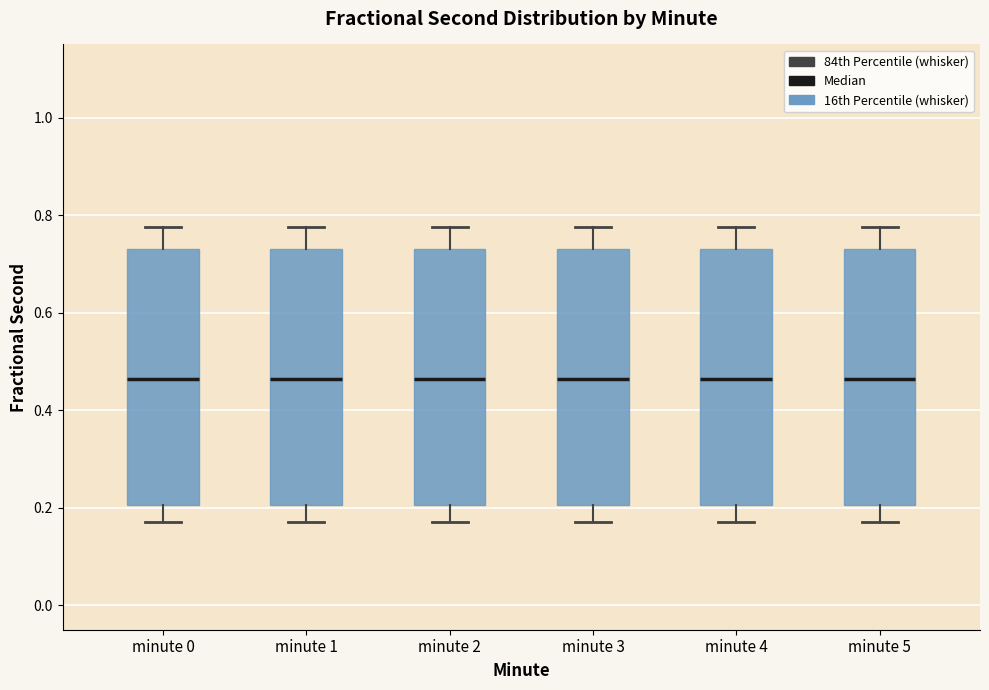

Reading left to right, read every box against the y-axis: the position of its median line, the range the box covers, and the ends of its whiskers. The values are not printed on the chart, so give them approximately, as read against the axis.

minute 0: median 0.46, box 0.20 to 0.72, whiskers 0.18 to 0.78
minute 1: median 0.46, box 0.20 to 0.72, whiskers 0.18 to 0.78
minute 2: median 0.46, box 0.20 to 0.72, whiskers 0.18 to 0.78
minute 3: median 0.46, box 0.20 to 0.72, whiskers 0.18 to 0.78
minute 4: median 0.46, box 0.20 to 0.72, whiskers 0.18 to 0.78
minute 5: median 0.46, box 0.20 to 0.72, whiskers 0.18 to 0.78